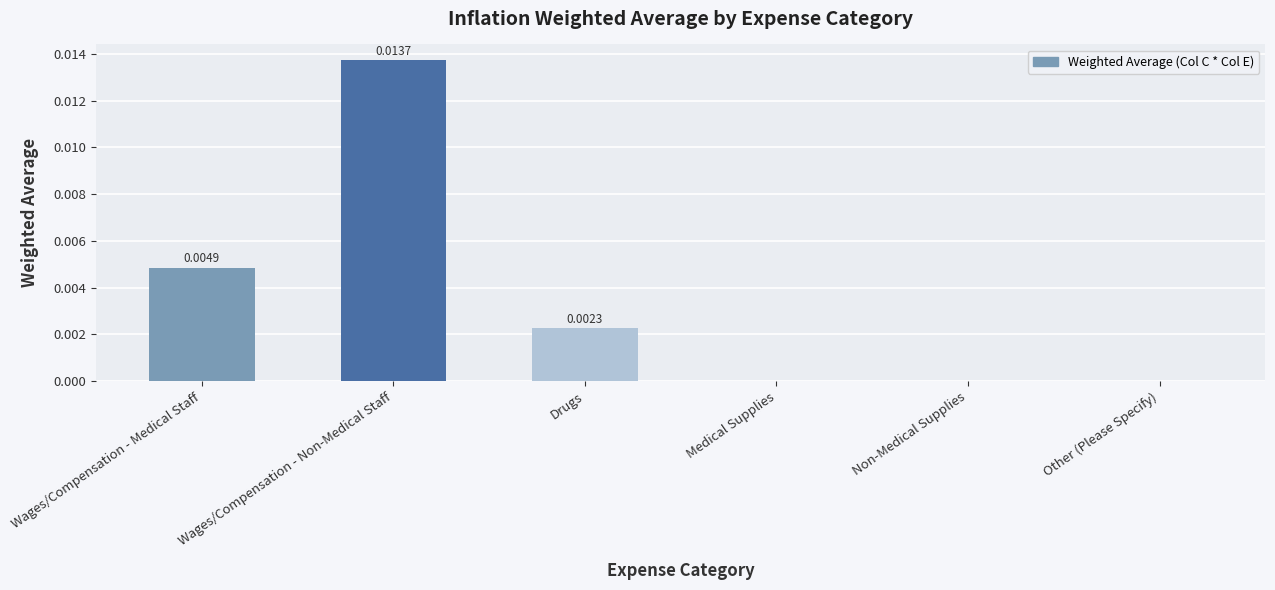

Between Drugs and Wages/Compensation - Medical Staff, which is larger?

Wages/Compensation - Medical Staff